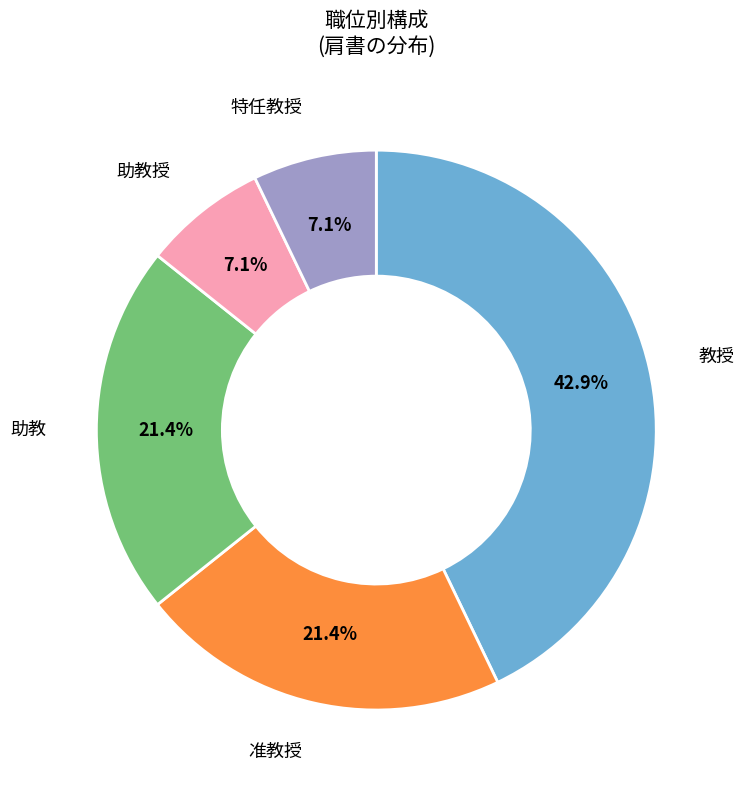

Does any single category account for the majority?

No